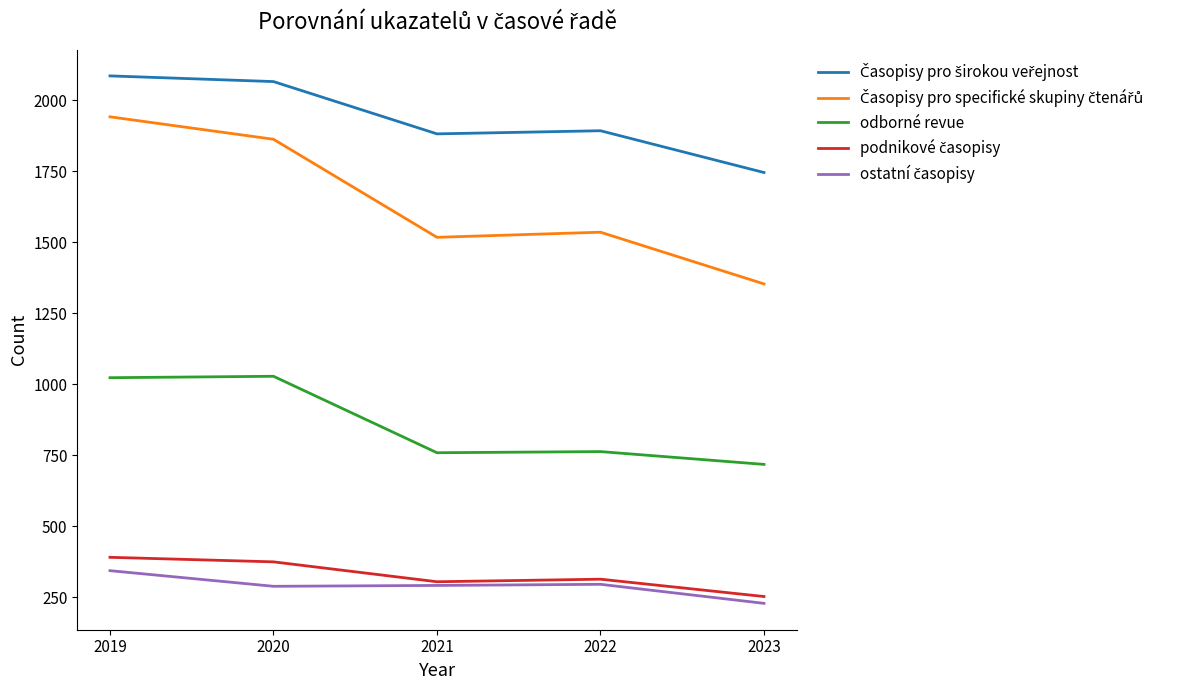

True or false: odborné revue has a value of 718 at 2023.

True